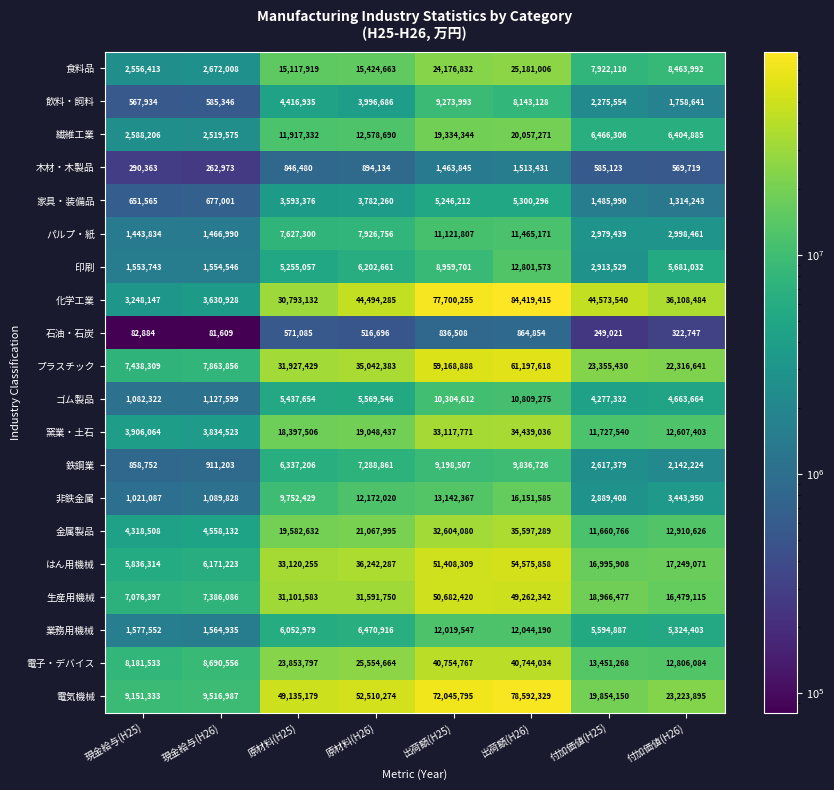

At how many categories does at least one series exceed 47233975?

4